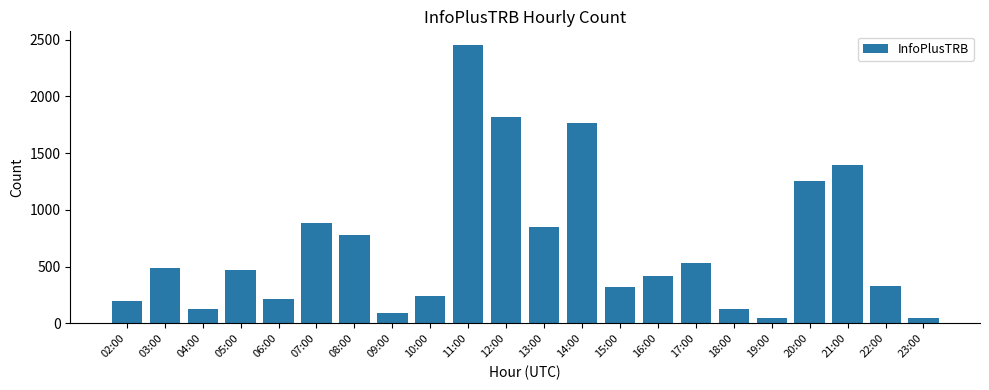

What is the change in value from 10:00 to 18:00?

-109